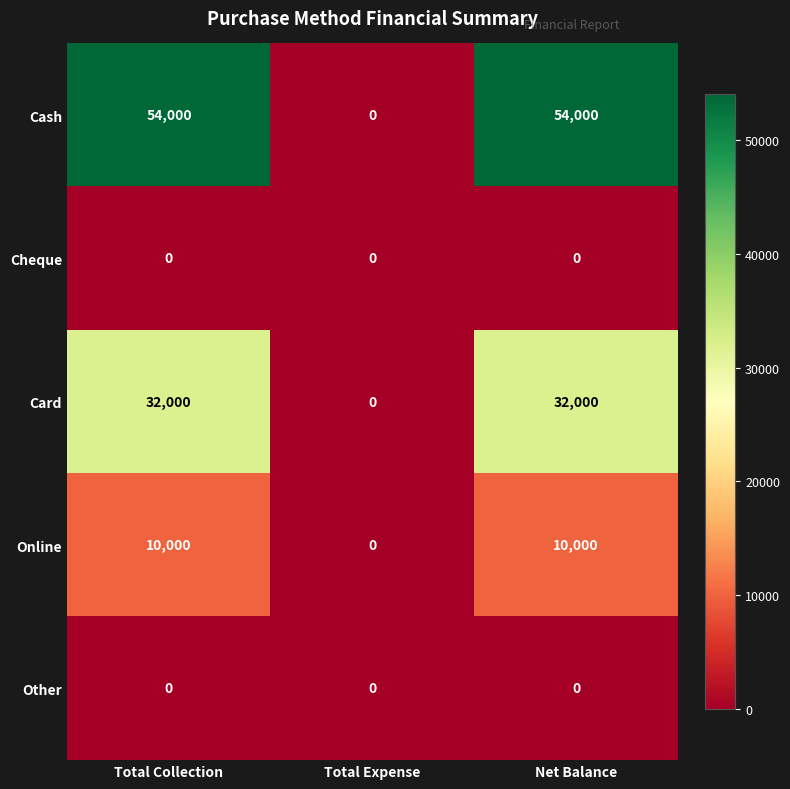

Reading left to right, extract all data points from this chart.

Cash: 54000	0	54000
Cheque: 0	0	0
Card: 32000	0	32000
Online: 10000	0	10000
Other: 0	0	0